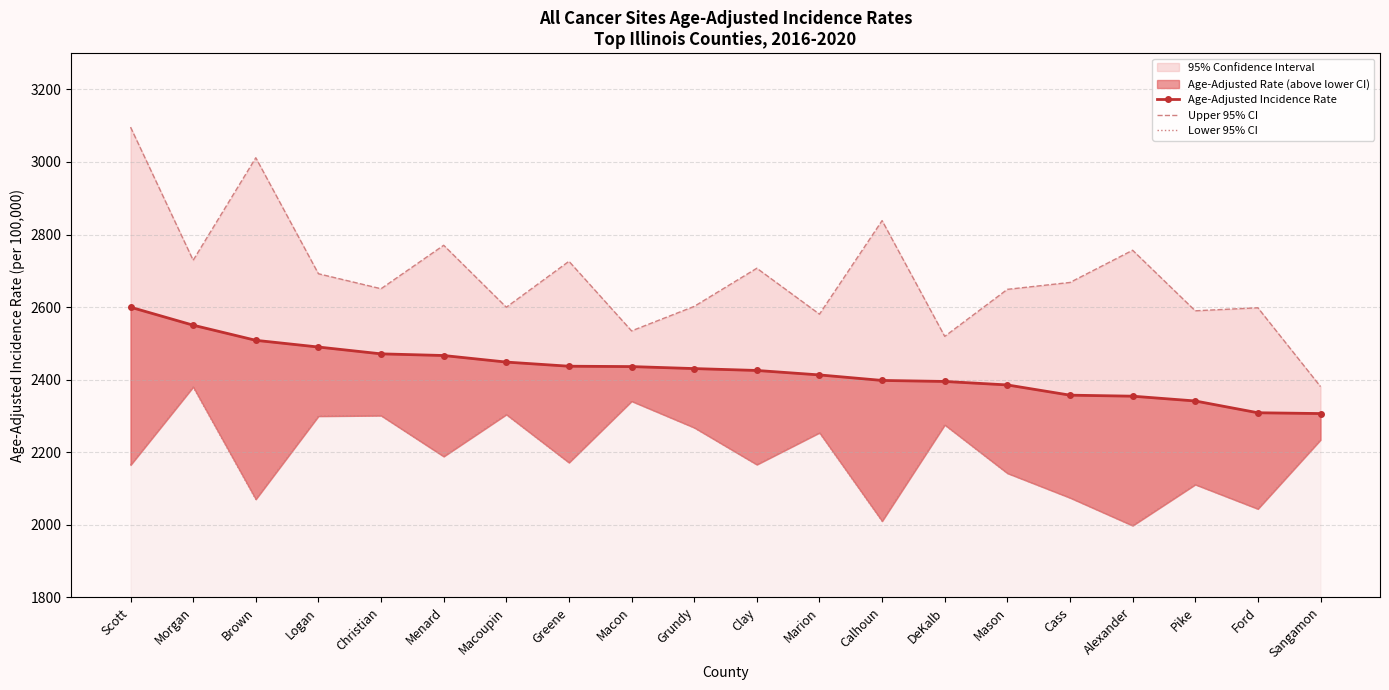

Count the number of categories in the chart.

20